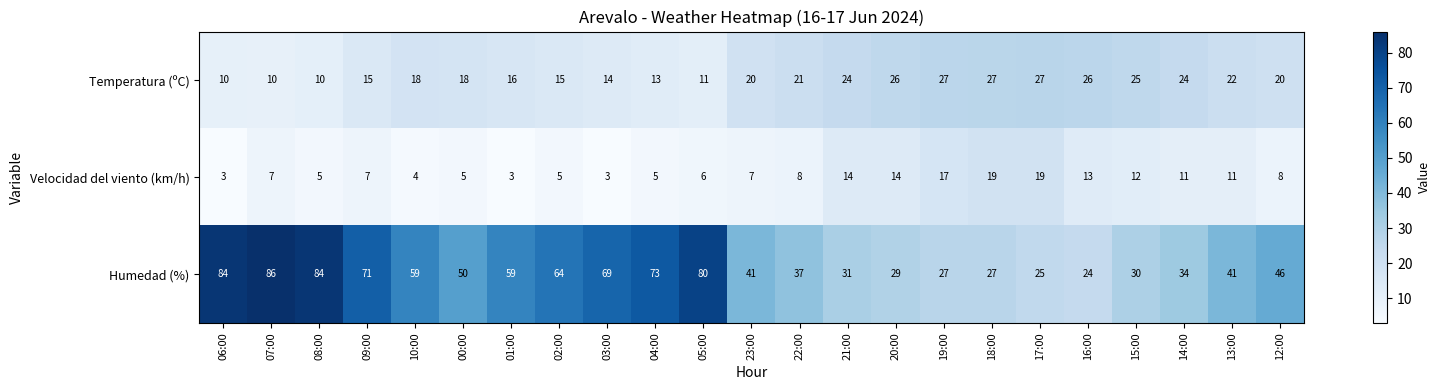

List the series in order of their overall mean, lowest first.

Velocidad del viento (km/h), Temperatura (ºC), Humedad (%)